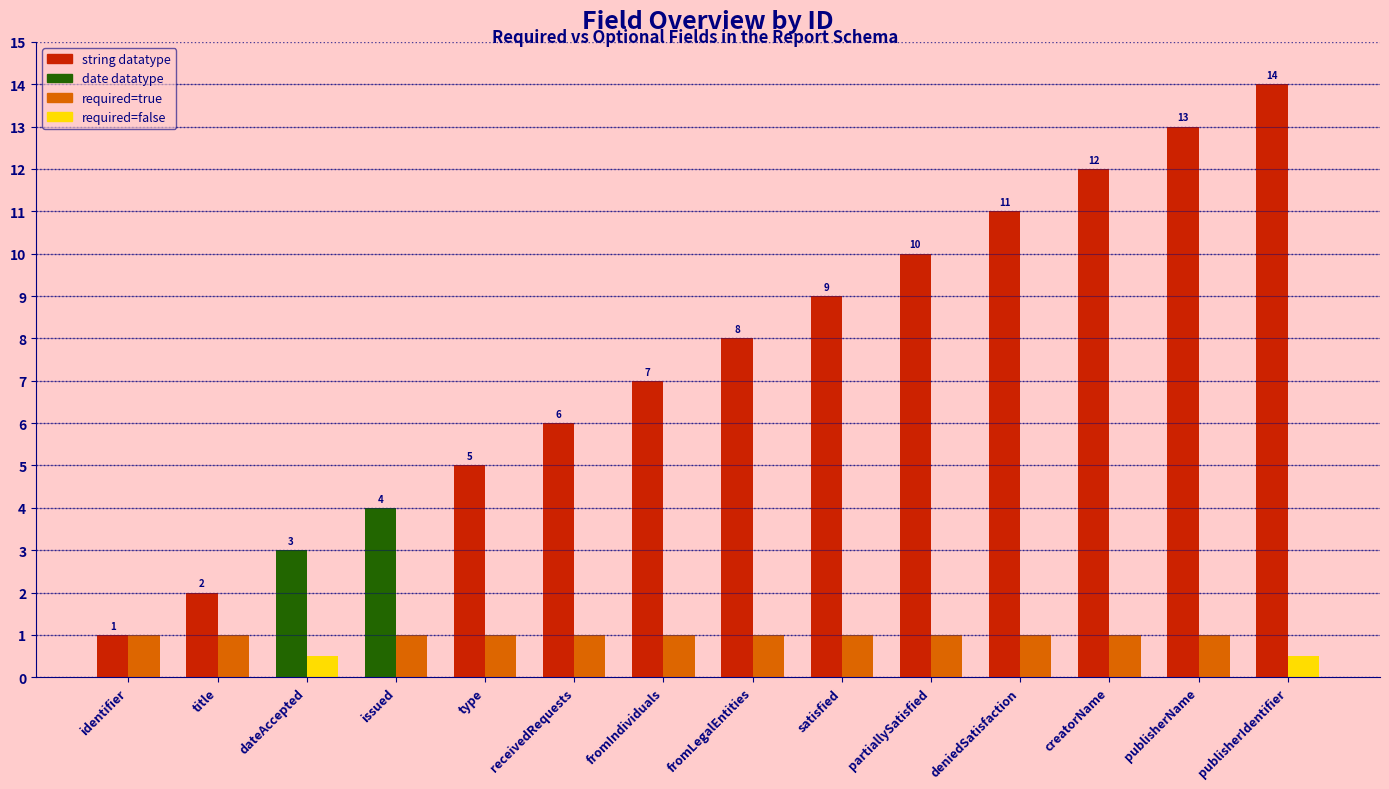

What is the difference between the highest and lowest values at fromLegalEntities?

7.0